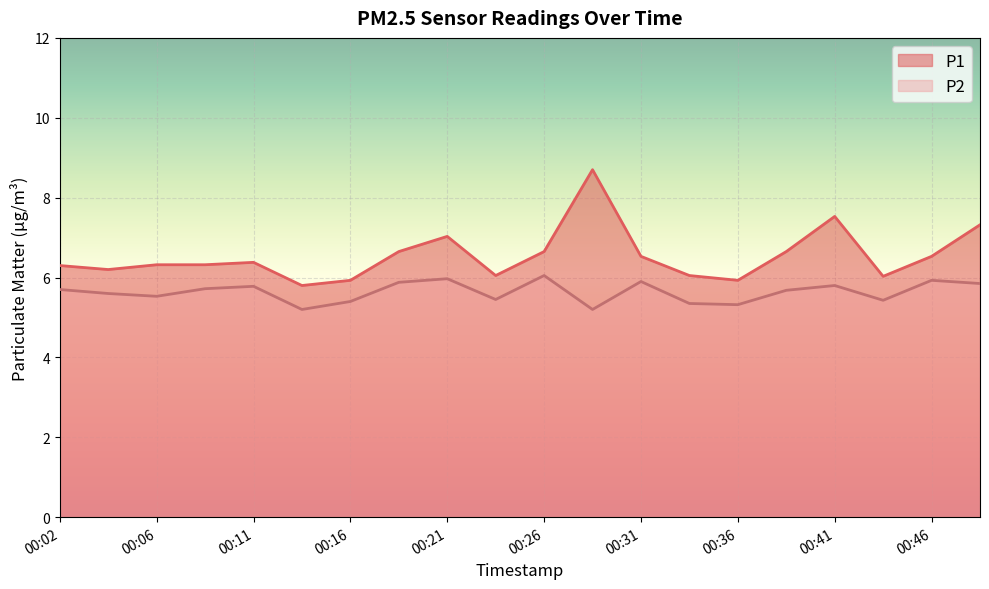

What is the minimum value for P2?

5.2